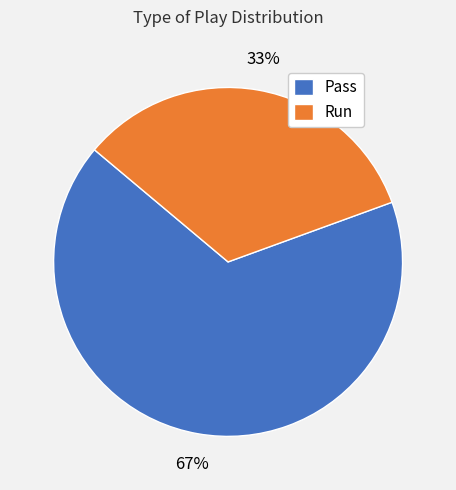

What is the largest slice in the pie chart?

Pass